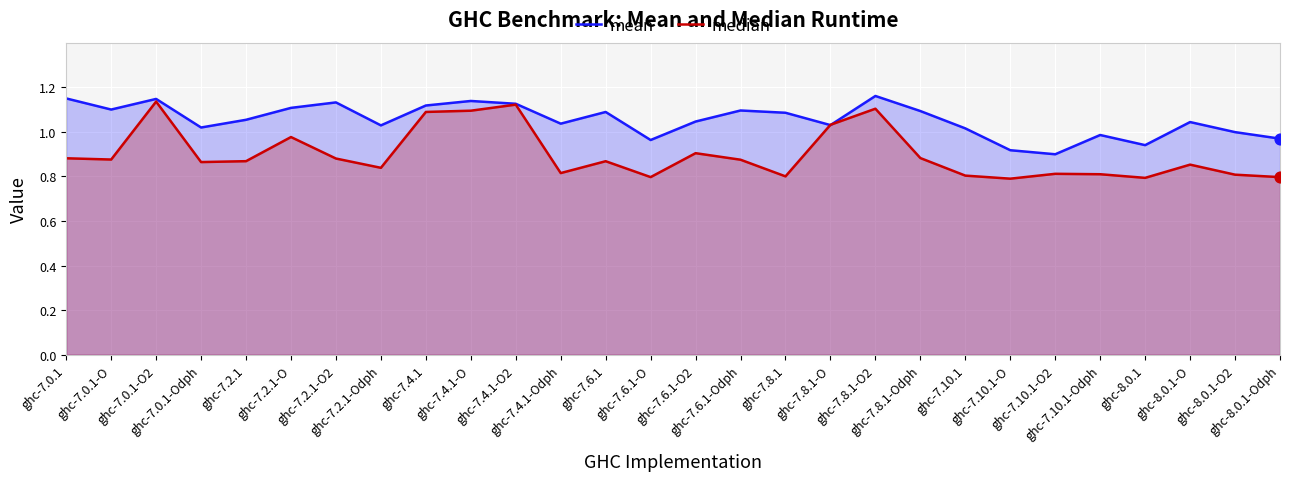

What are all the series names shown in the legend?

mean, median